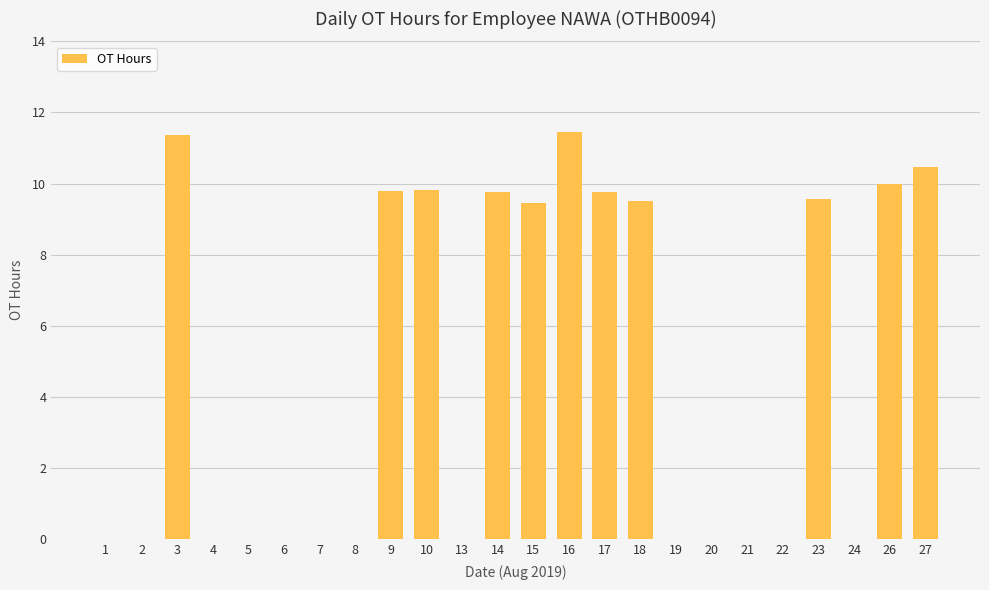

What is the greatest value displayed?

11.4